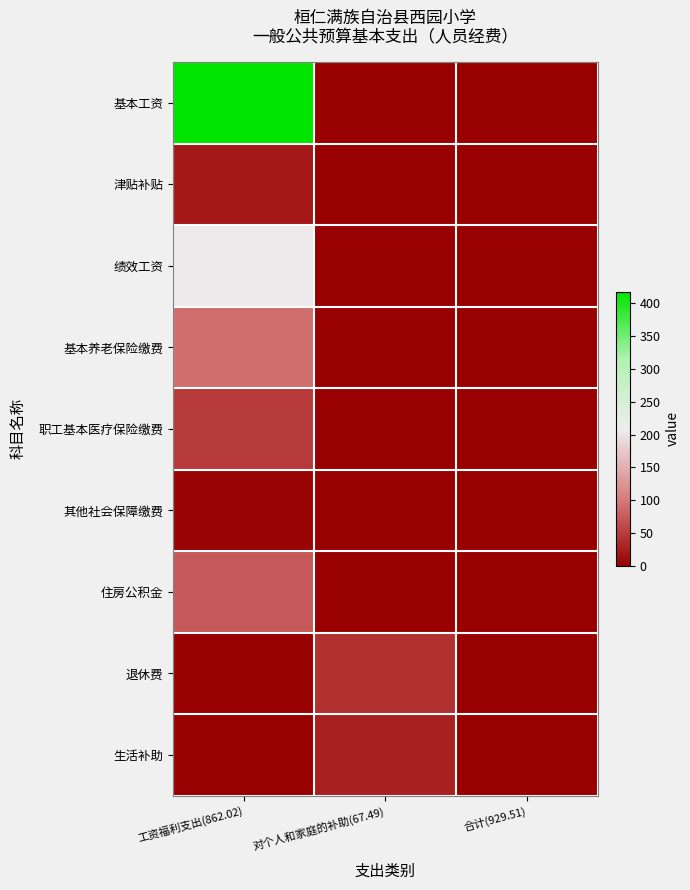

Reading left to right, transcribe all the data shown in this chart.

基本工资: 工资福利支出(862.02)=417.5	对个人和家庭的补助(67.49)=0.0	合计(929.51)=0.0
津贴补贴: 工资福利支出(862.02)=20.8	对个人和家庭的补助(67.49)=0.0	合计(929.51)=0.0
绩效工资: 工资福利支出(862.02)=205.7	对个人和家庭的补助(67.49)=0.0	合计(929.51)=0.0
基本养老保险缴费: 工资福利支出(862.02)=91.0	对个人和家庭的补助(67.49)=0.0	合计(929.51)=0.0
职工基本医疗保险缴费: 工资福利支出(862.02)=48.6	对个人和家庭的补助(67.49)=0.0	合计(929.51)=0.0
其他社会保障缴费: 工资福利支出(862.02)=4.0	对个人和家庭的补助(67.49)=0.0	合计(929.51)=0.0
住房公积金: 工资福利支出(862.02)=74.4	对个人和家庭的补助(67.49)=0.0	合计(929.51)=0.0
退休费: 工资福利支出(862.02)=0.0	对个人和家庭的补助(67.49)=40.3	合计(929.51)=0.0
生活补助: 工资福利支出(862.02)=0.0	对个人和家庭的补助(67.49)=27.2	合计(929.51)=0.0